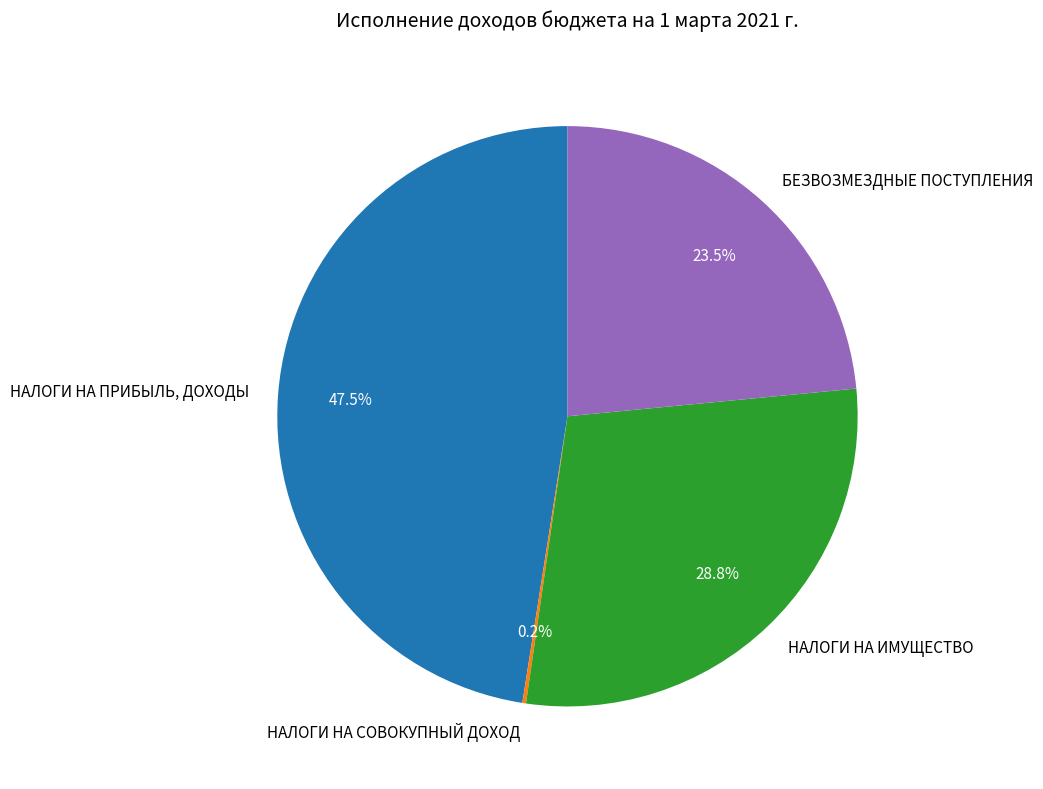

What is the largest slice in the pie chart?

НАЛОГИ НА ПРИБЫЛЬ, ДОХОДЫ